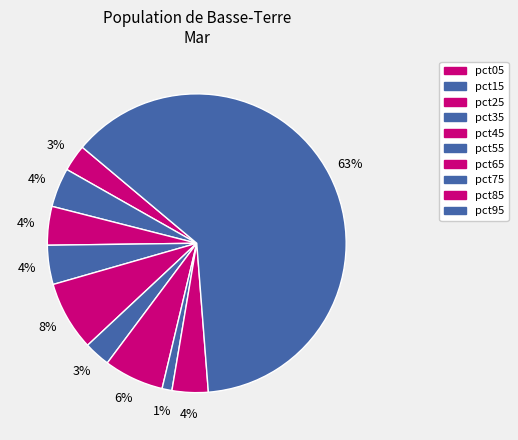

Count the number of slices in the pie.

10